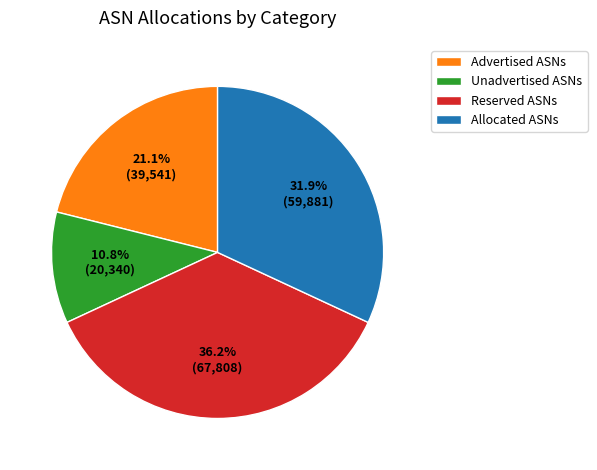

To the nearest percent, what is the average slice percentage?

25%